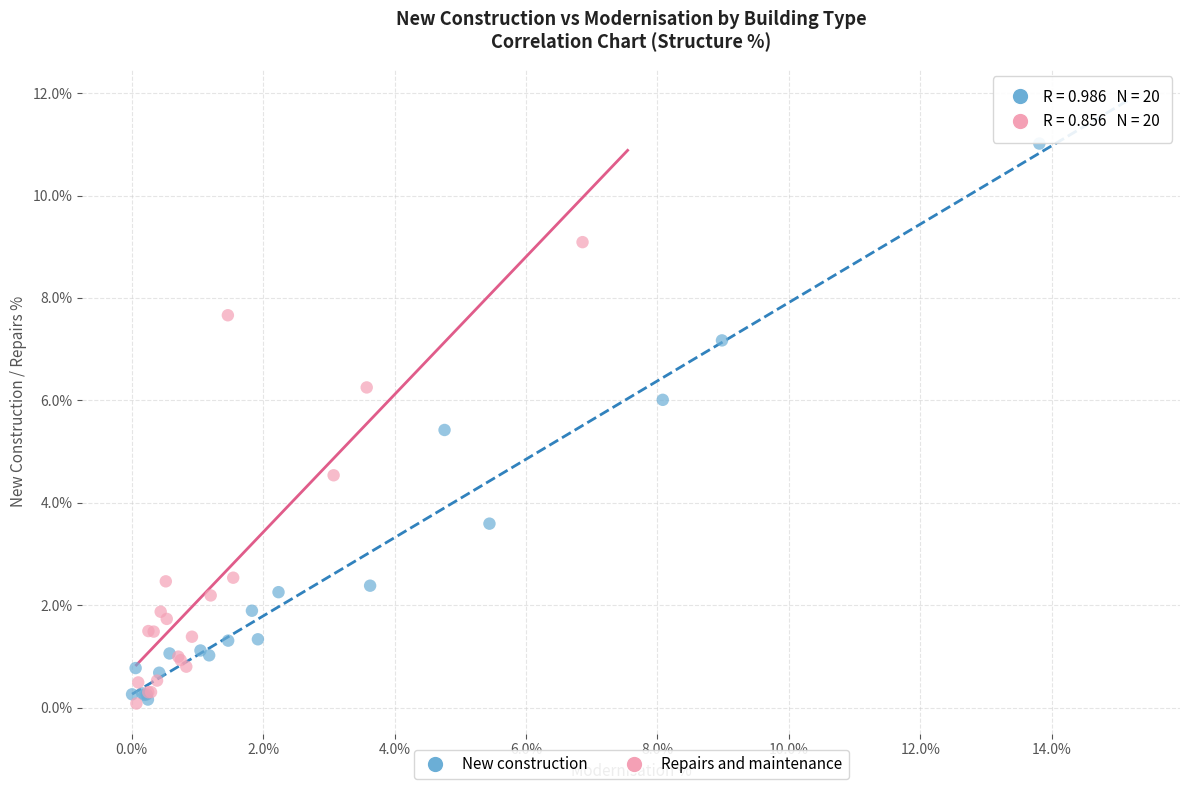

Which series has the widest spread of Y values?

New construction